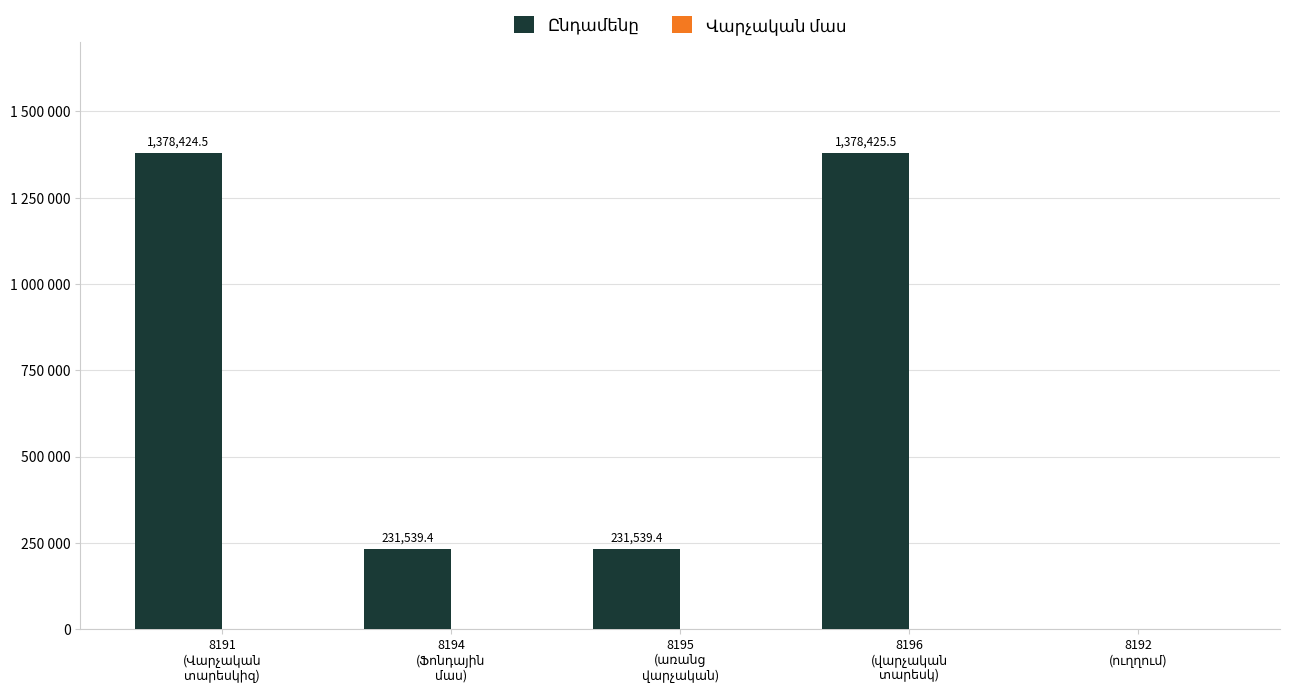

At 8196
(վարչական
տարեսկ), list the series in order from smallest to largest.

Վարչական մաս, Ընդամենը